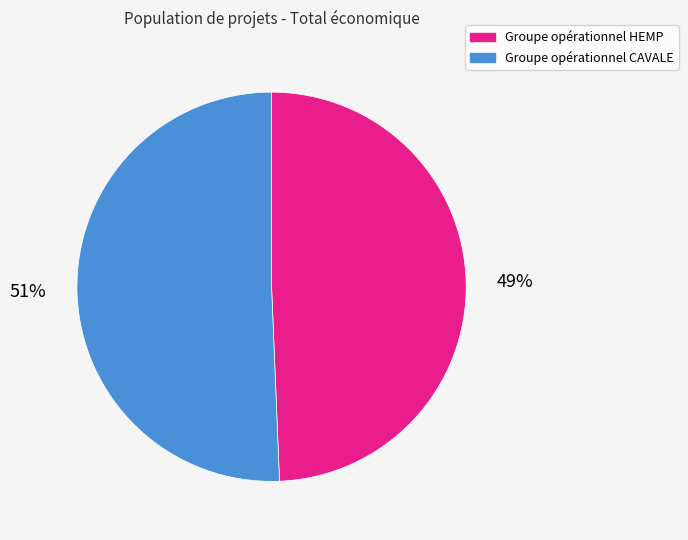

Is it true that Groupe opérationnel CAVALE is 59% of the pie?

False